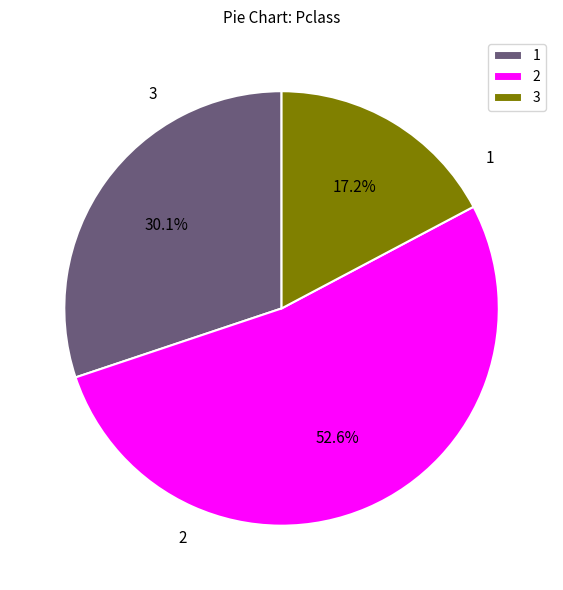

What portion of the pie excludes 1?

69.9%